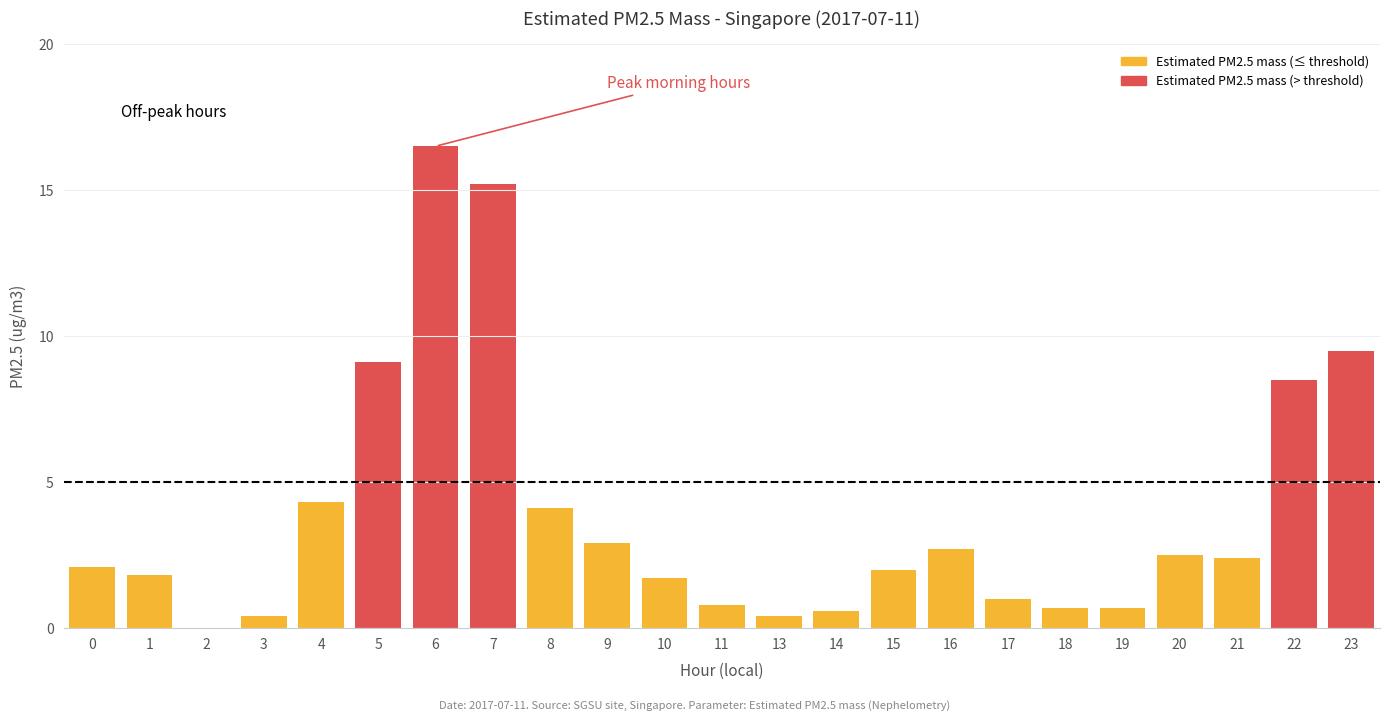

True or false: the data shows 2.7 at 16.

True